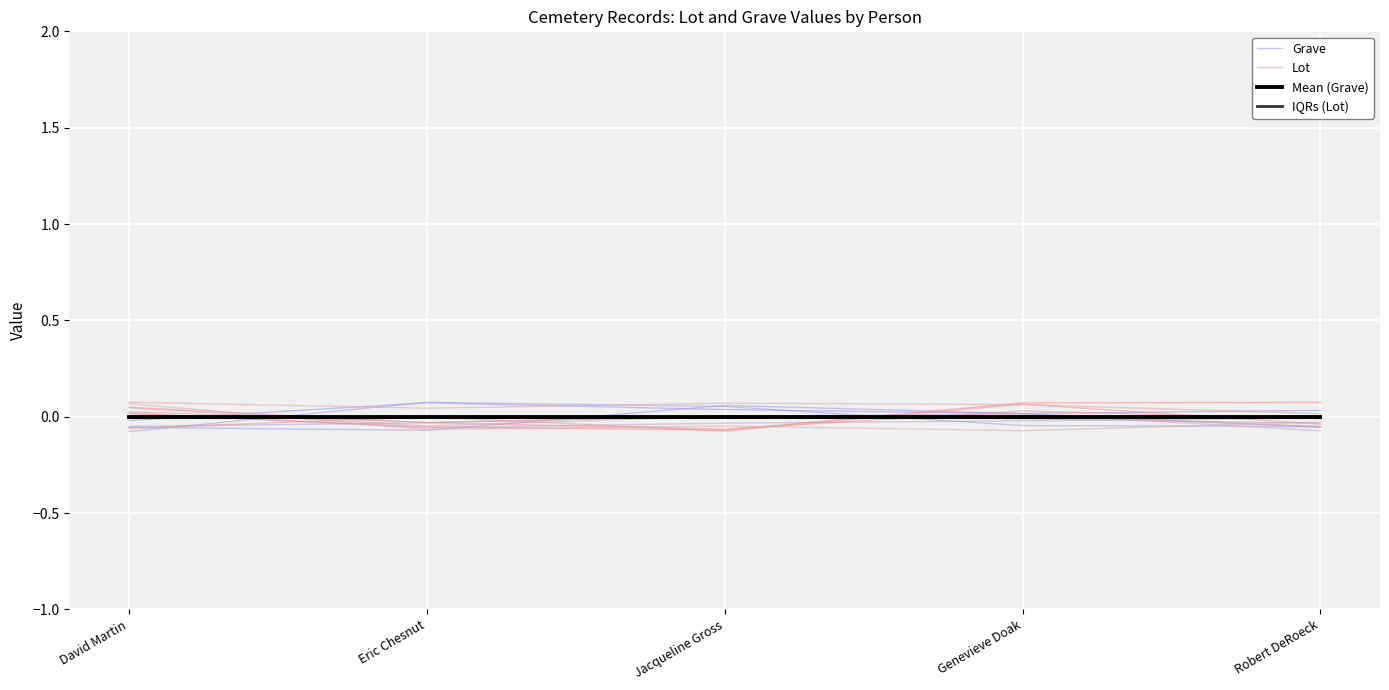

What is the maximum value for Grave?

0.1